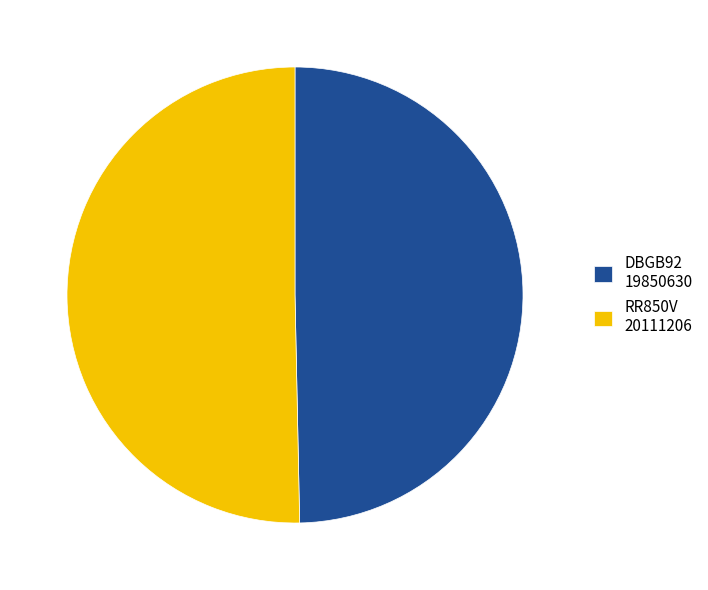

Which slice is the largest?

RR850V